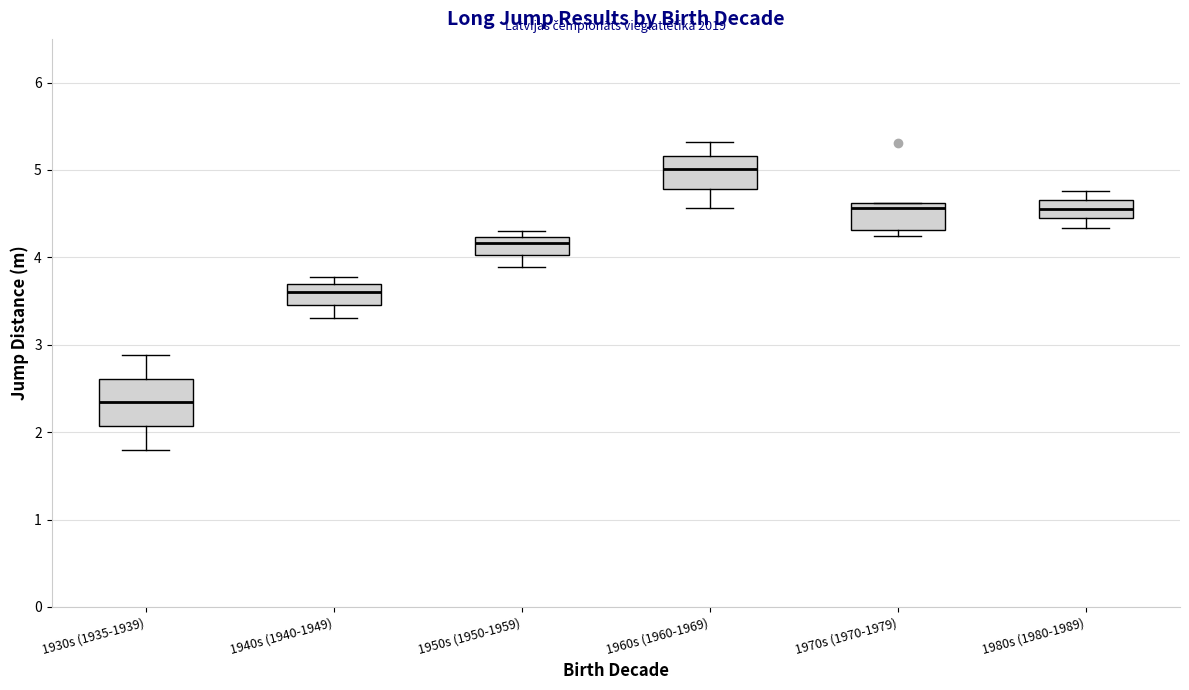

Where does the lower whisker of the box for 1940s (1940-1949) end on the y-axis? The values are not printed on the chart, so give them approximately, as read against the axis.

3.3